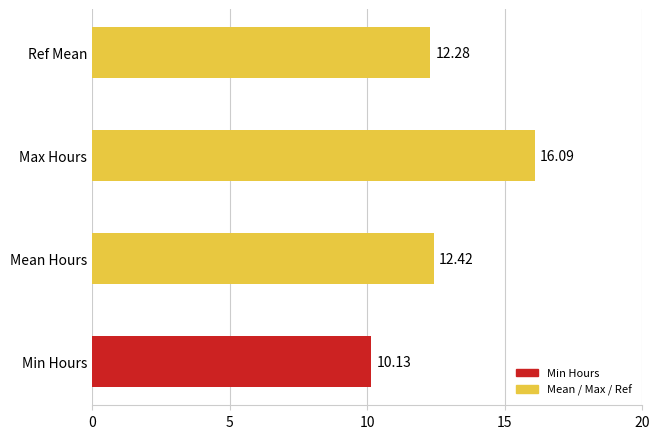

What is the maximum value shown in the chart?

16.1